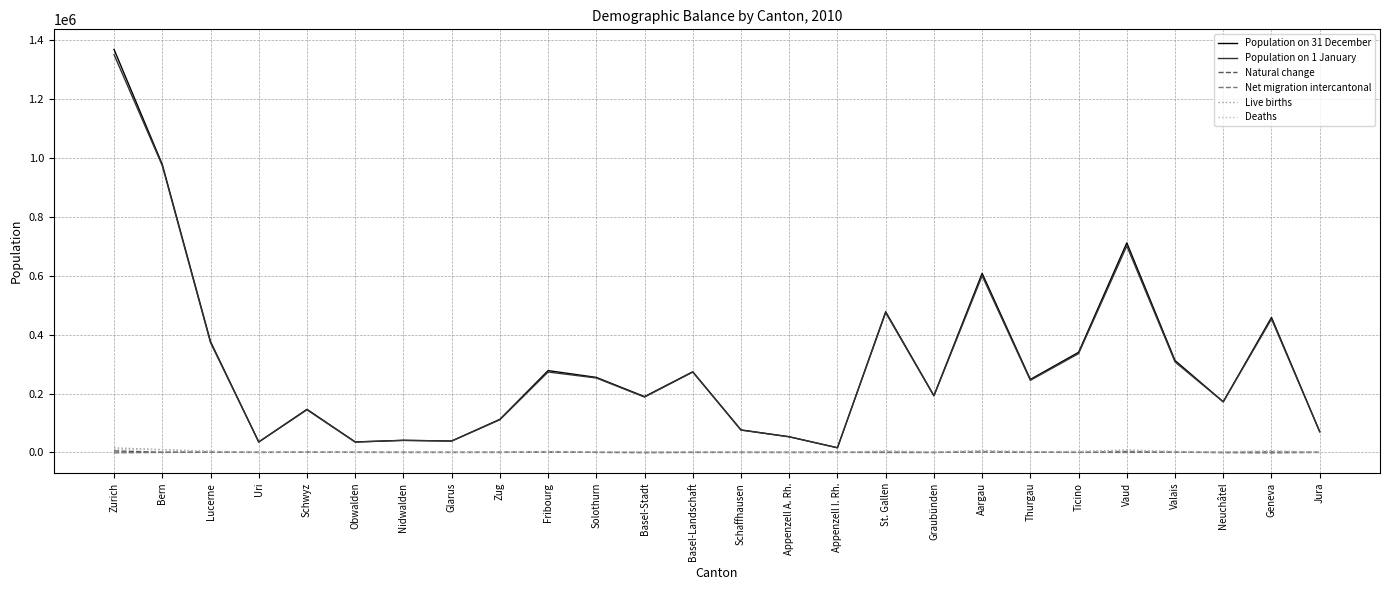

True or false: Population on 1 January and Natural change intersect in this chart.

False